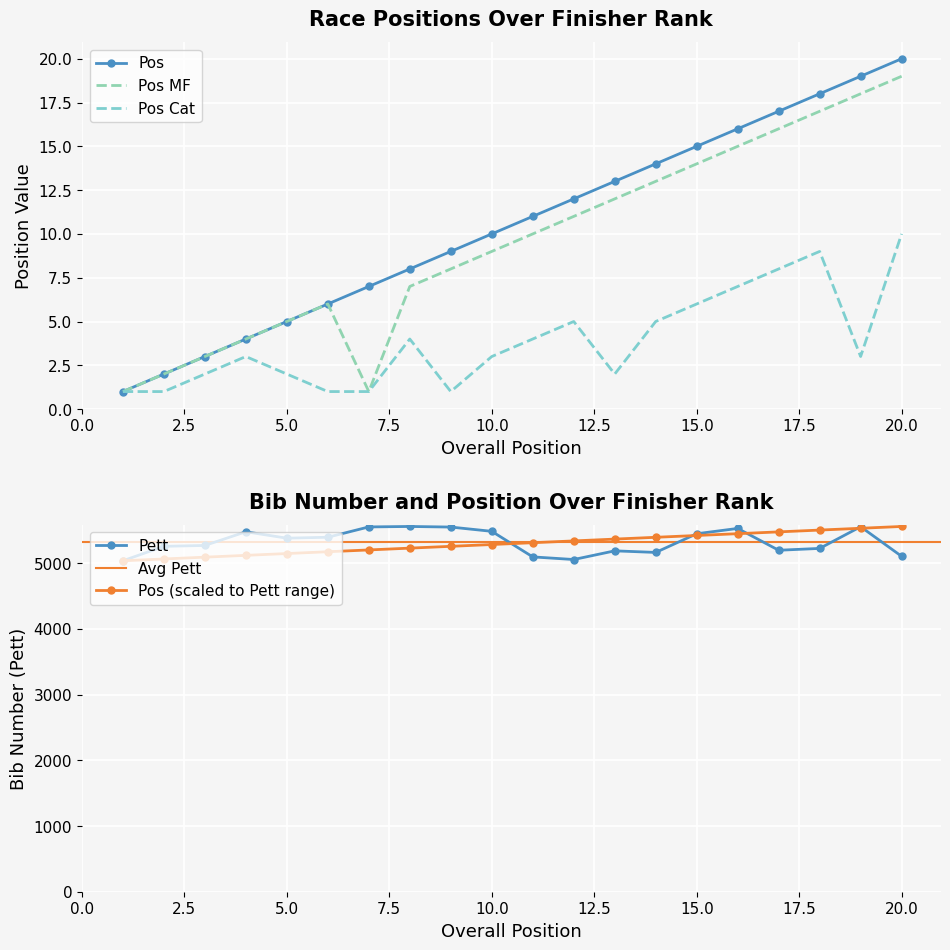

Is this an area chart (filled region under the line)?

No